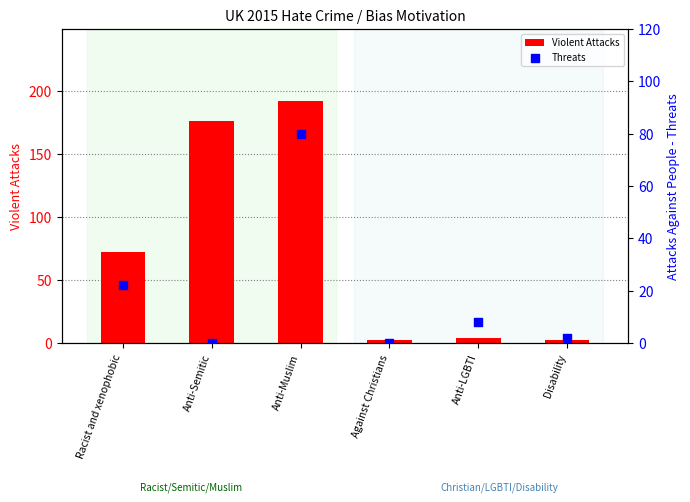

At how many categories does at least one series exceed 53?

3